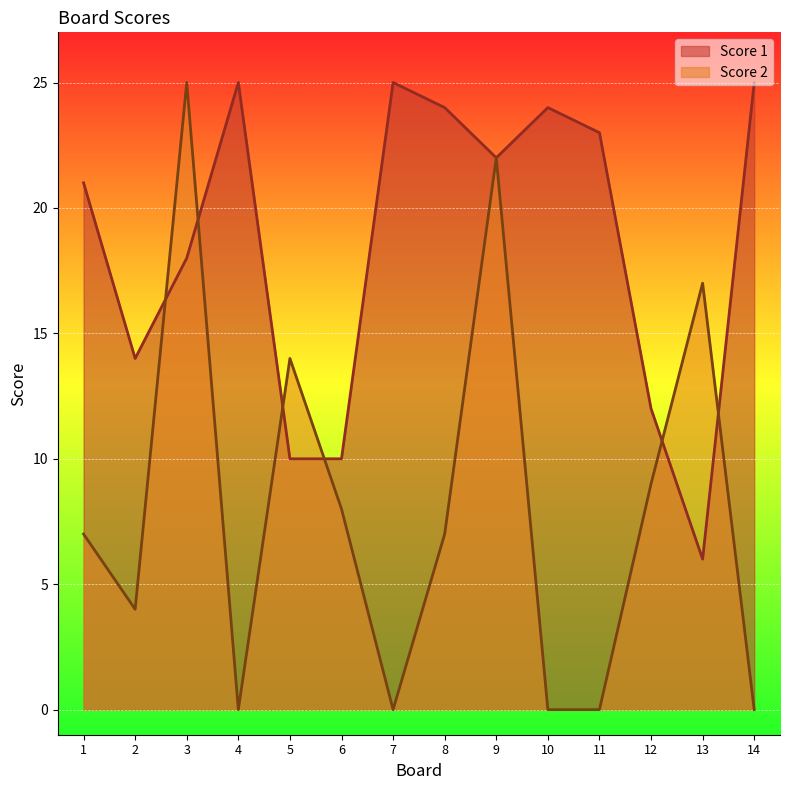

List the labels in order of Score 2 value, largest first.

3, 9, 13, 5, 12, 6, 1, 8, 2, 4, 7, 10, 11, 14